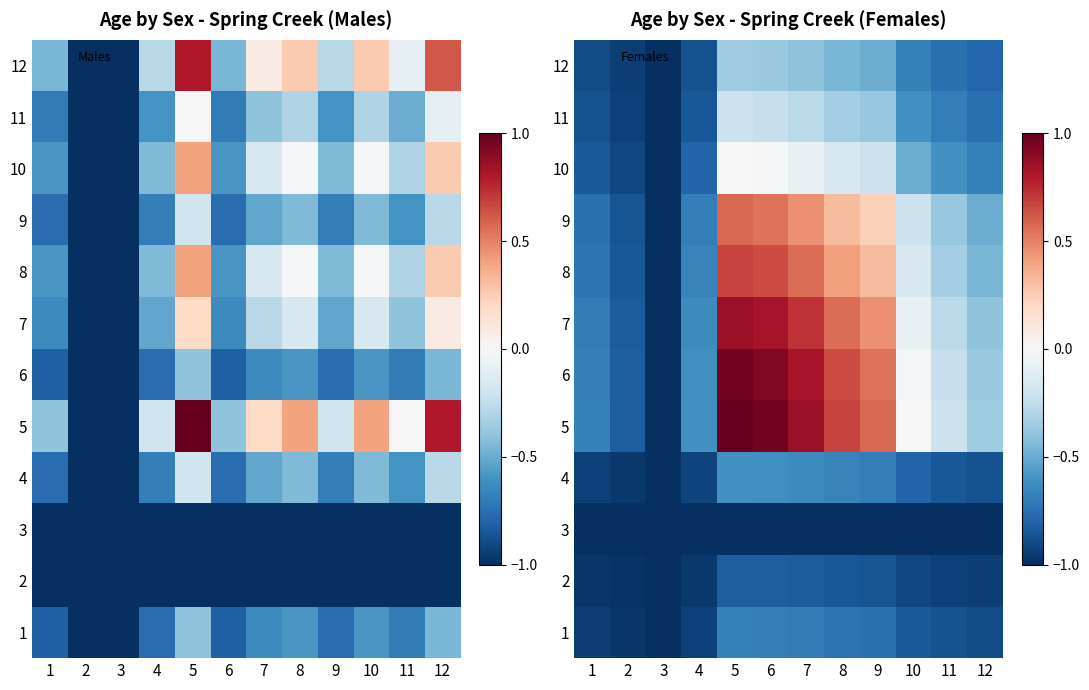

What is the sum of the 3 values at 2 and 1?

-2.0